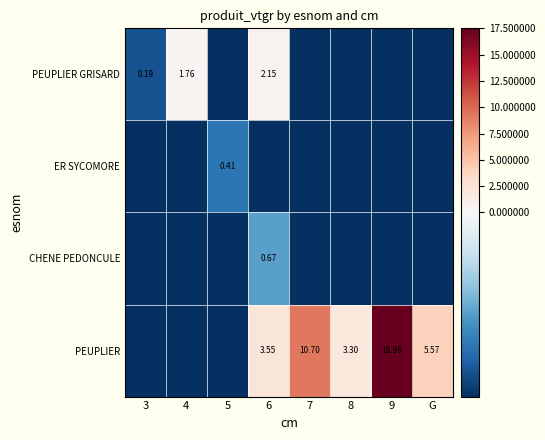

How many values in the CHENE PEDONCULE series exceed -1?

1